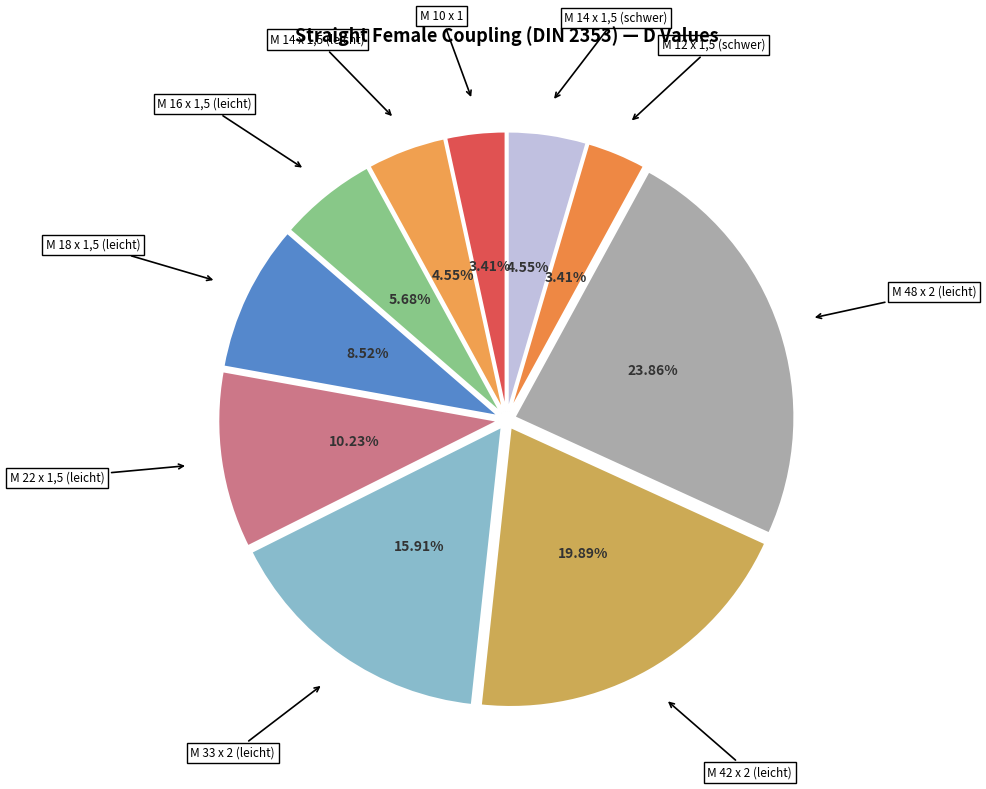

Is it true that M 33 x 2 (leicht) is 5% of the pie?

False